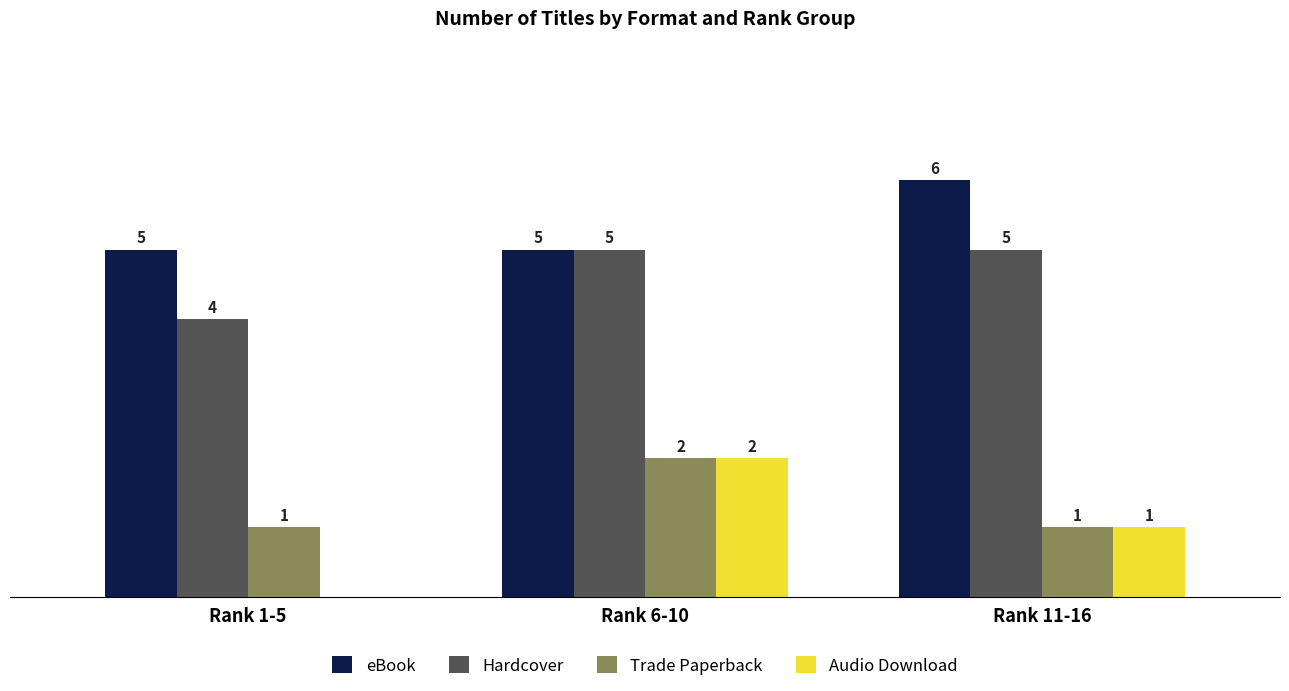

Which series has the largest total across all categories?

eBook